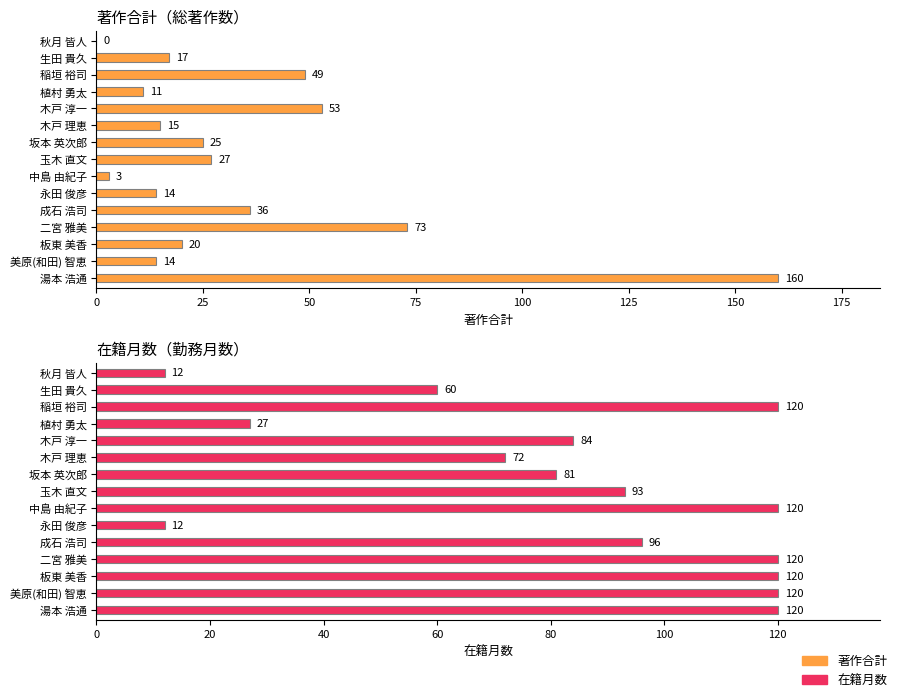

How many groups of bars are there?

15